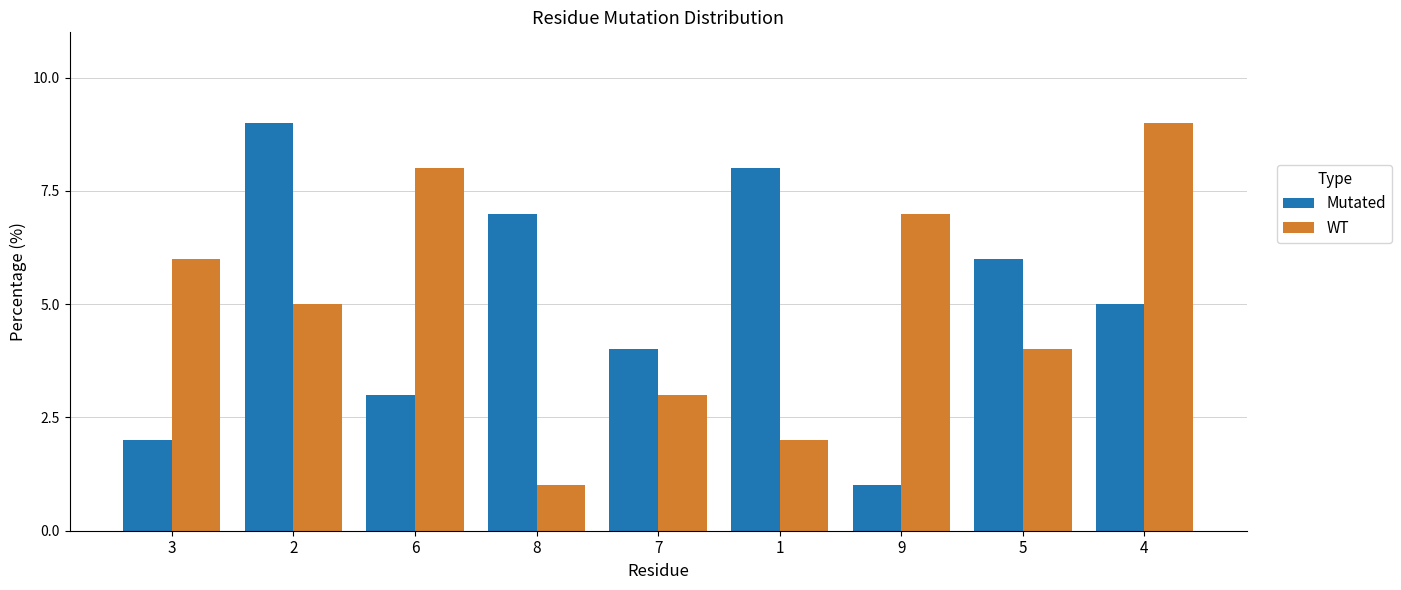

Is the value of WT at 5 greater than the value of Mutated at 6?

Yes